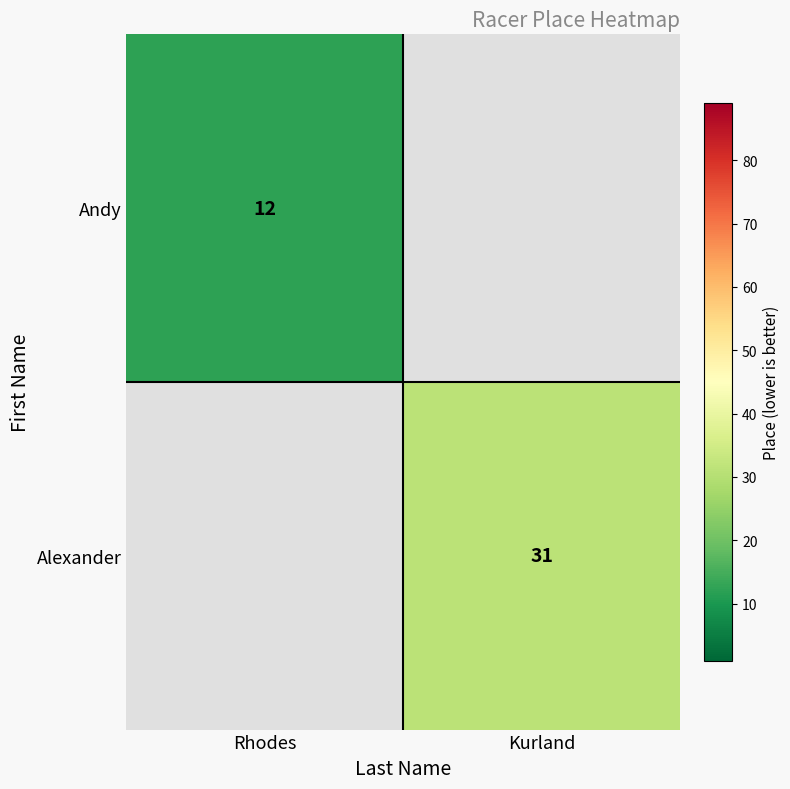

True or false: Andy has a value of 4.5 at Rhodes.

False